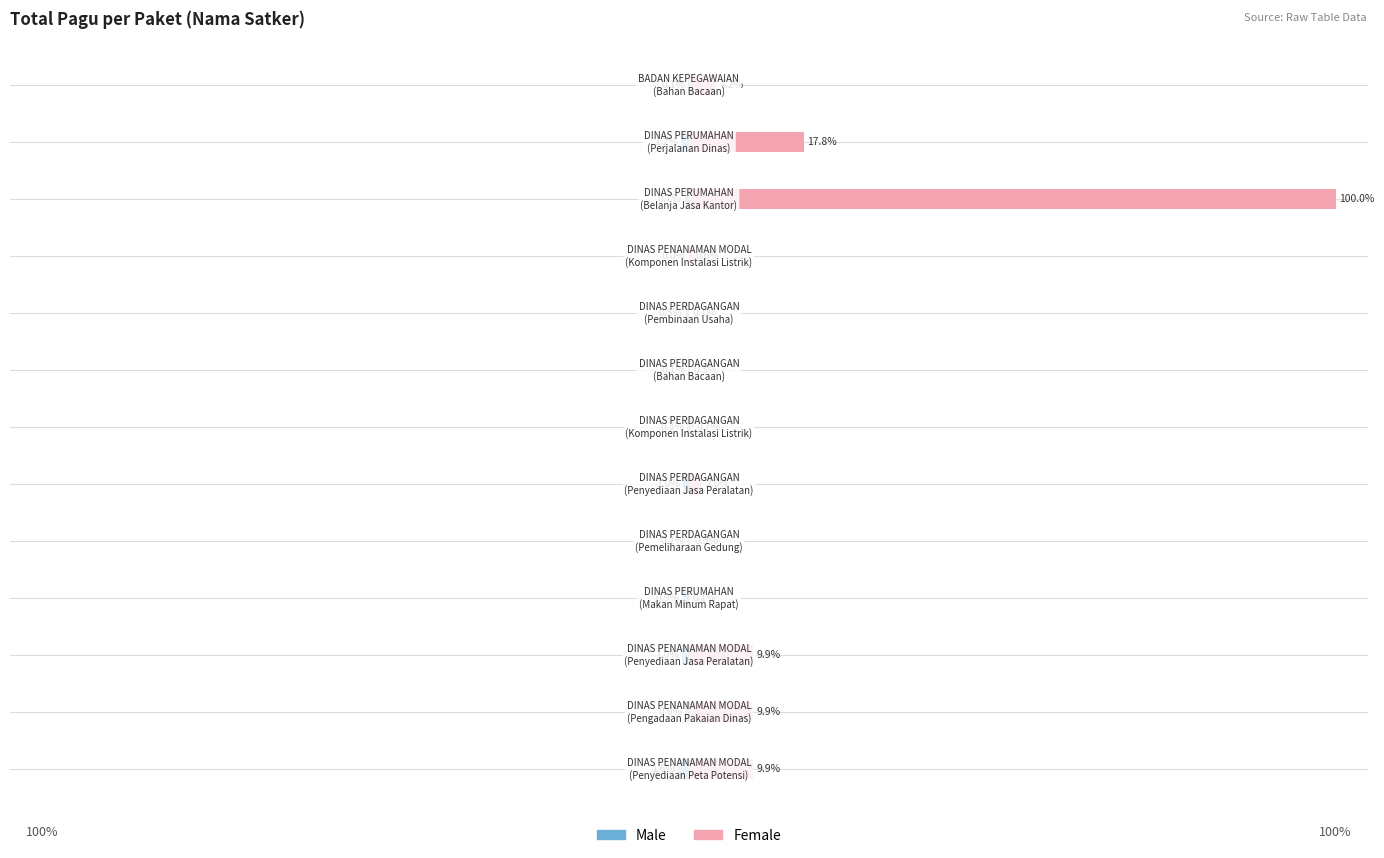

What is the difference between the highest and lowest values at 0?

3.0